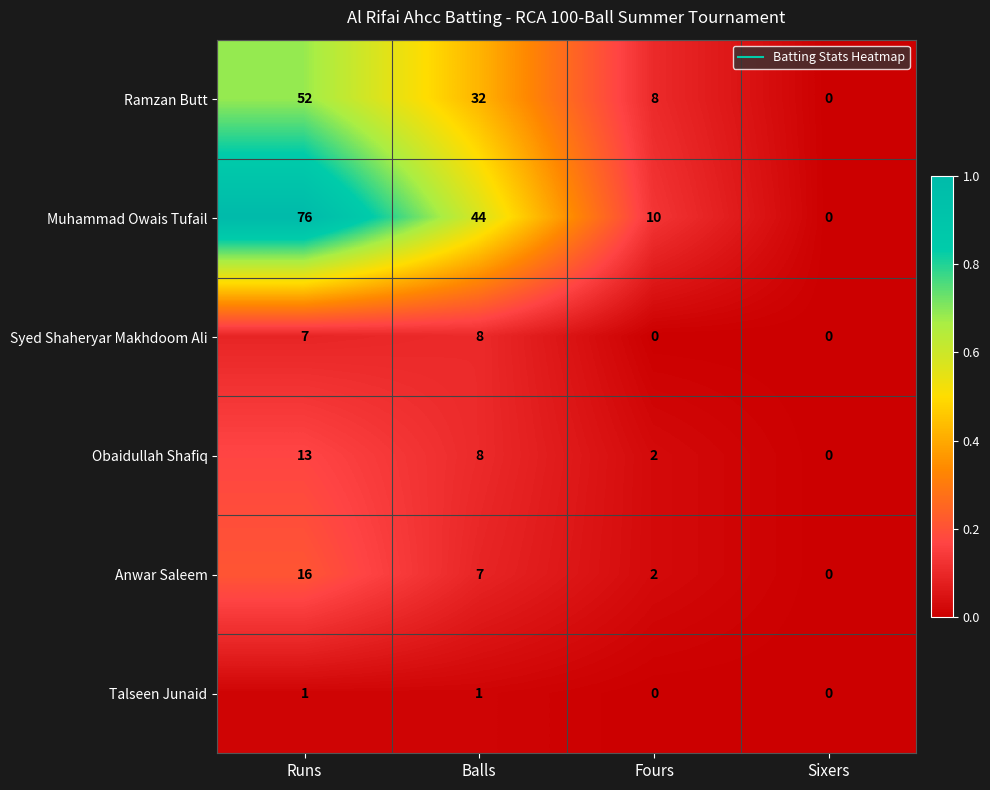

True or false: Ramzan Butt has a value of 52 at Runs.

True